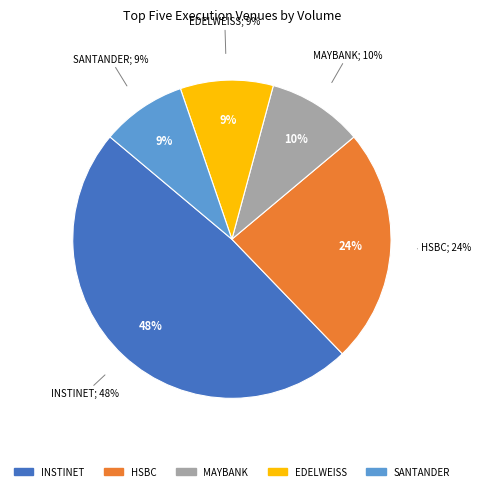

Count the number of slices in the pie.

5